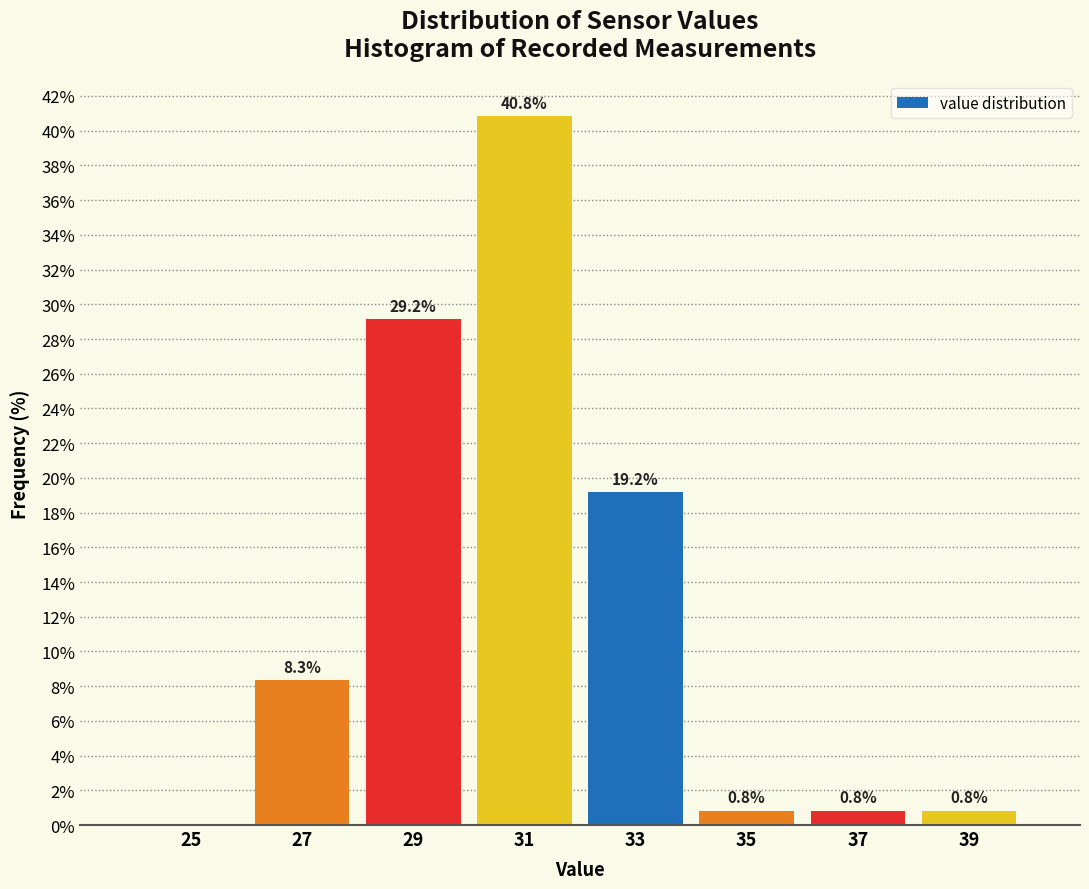

Reading left to right, list all the values displayed in this chart.

25=0.0	27=8.3	29=29.2	31=40.8	33=19.2	35=0.8	37=0.8	39=0.8